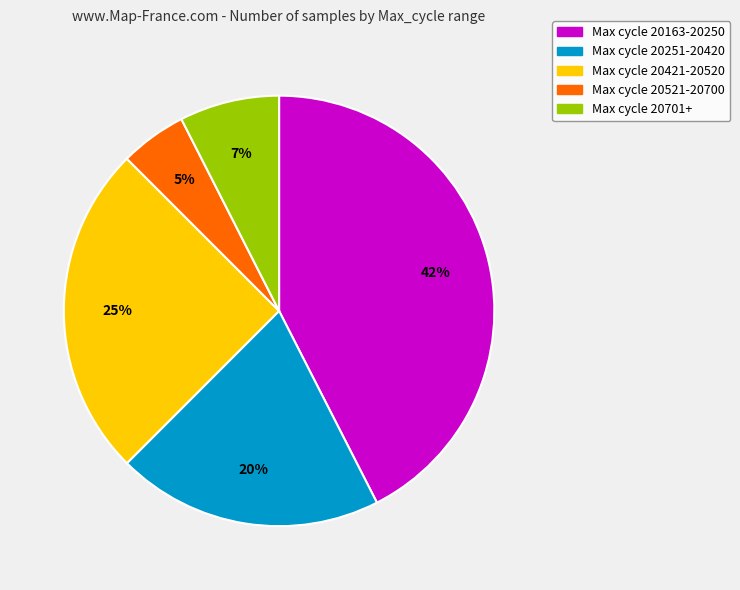

Does any single category account for the majority?

No